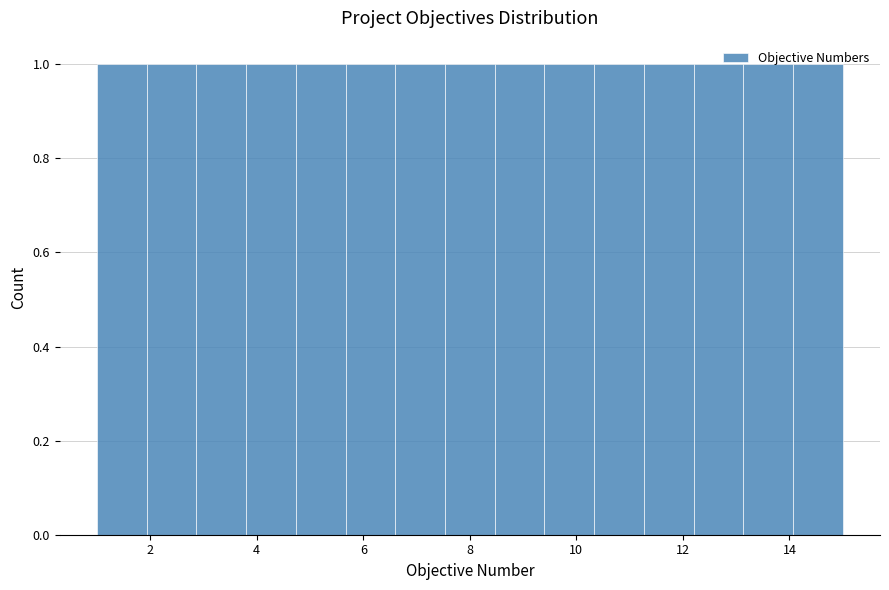

Reading left to right, transcribe this chart: for each bar, give the range it covers on the x-axis and its height. Neither the bar edges nor the heights are printed on the chart, so give them approximately, as read against the axes.

1.0 to 2.0: 1
2.0 to 2.8: 1
2.8 to 3.8: 1
3.8 to 4.8: 1
4.8 to 5.6: 1
5.6 to 6.6: 1
6.6 to 7.6: 1
7.6 to 8.4: 1
8.4 to 9.4: 1
9.4 to 10.4: 1
10.4 to 11.2: 1
11.2 to 12.2: 1
12.2 to 13.2: 1
13.2 to 14.0: 1
14.0 to 15.0: 1